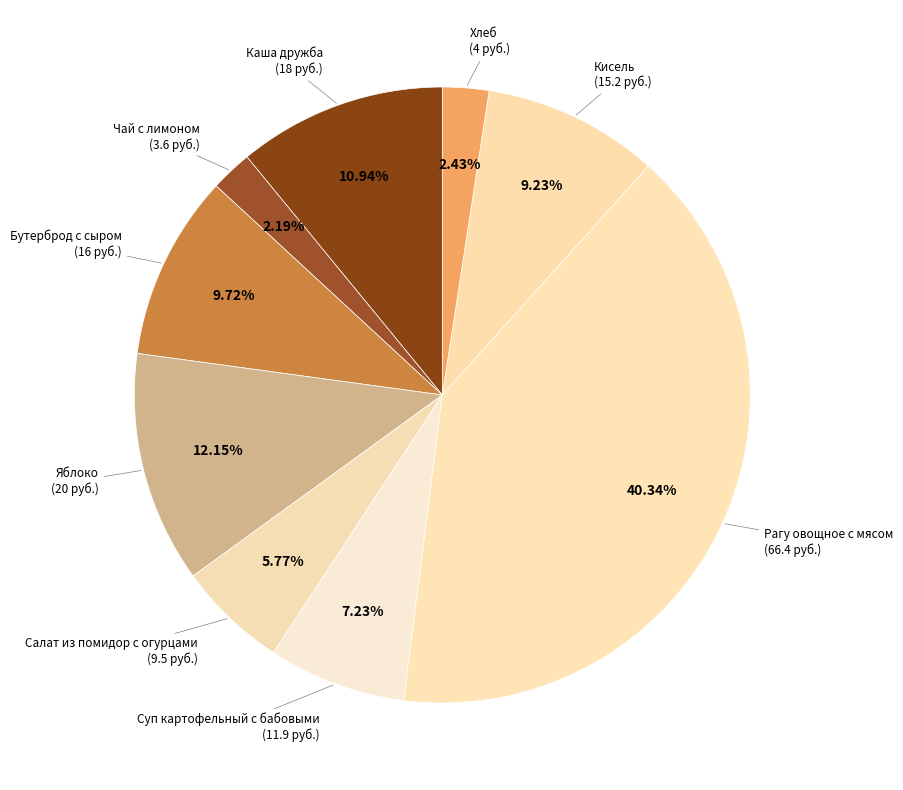

The Бутерброд с сыром slice represents 3% of the pie. True or false?

False